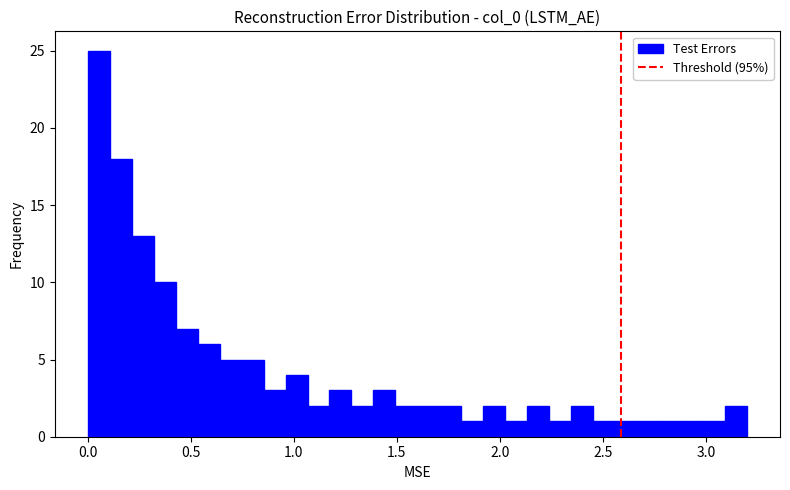

Around what value on the x-axis is the tallest bar? Give the approximate position of its centre, as read against the axis.

0.05